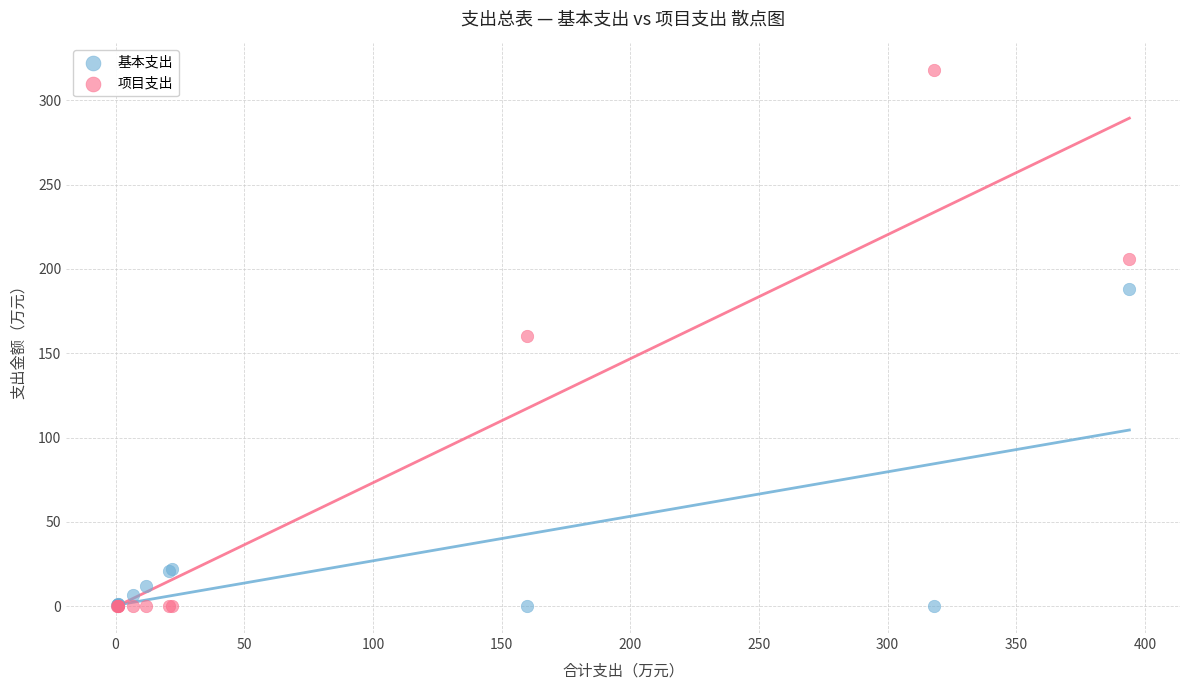

What is the X range (max minus min) for the scatter plot?

393.5